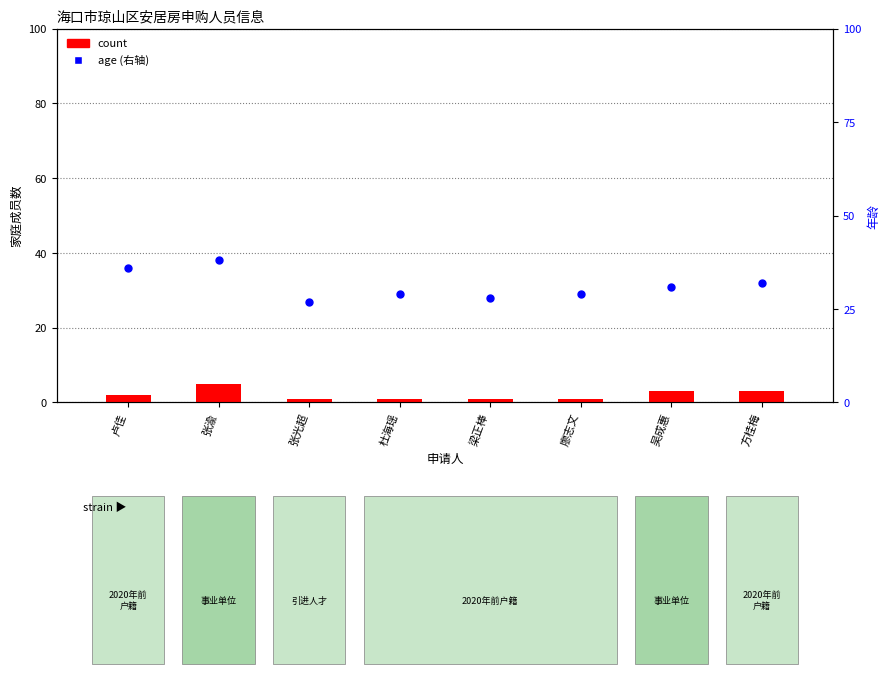

What are all the series names shown in the legend?

count, age (右轴)